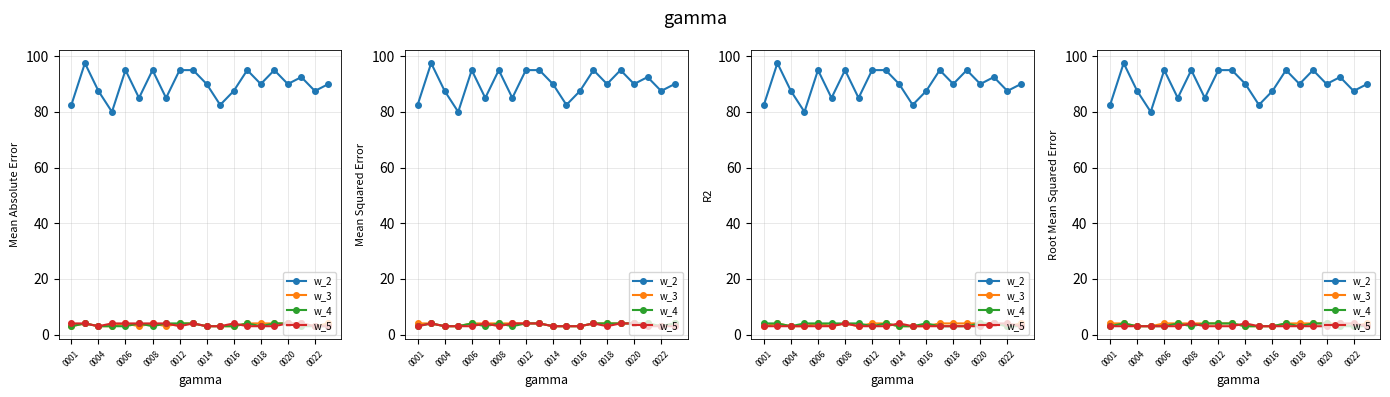

What is the smallest value displayed?

3.0